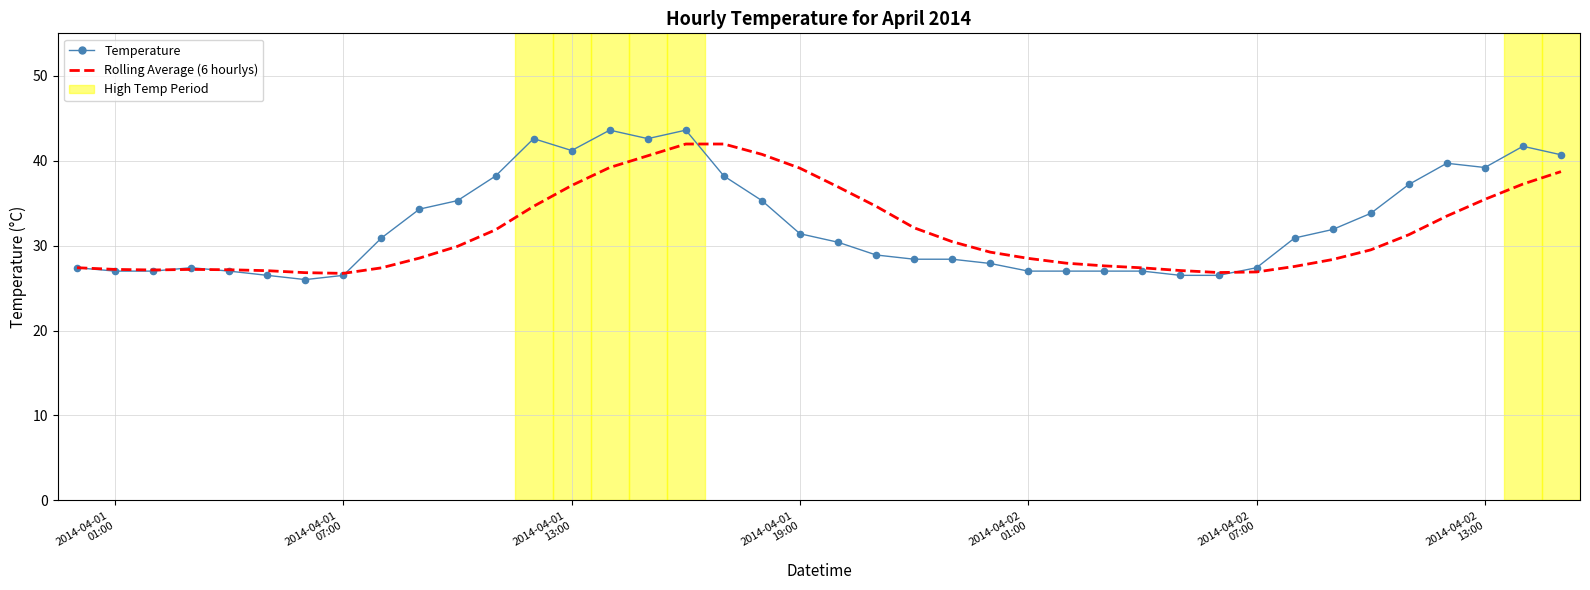

What is the greatest value displayed?

43.6